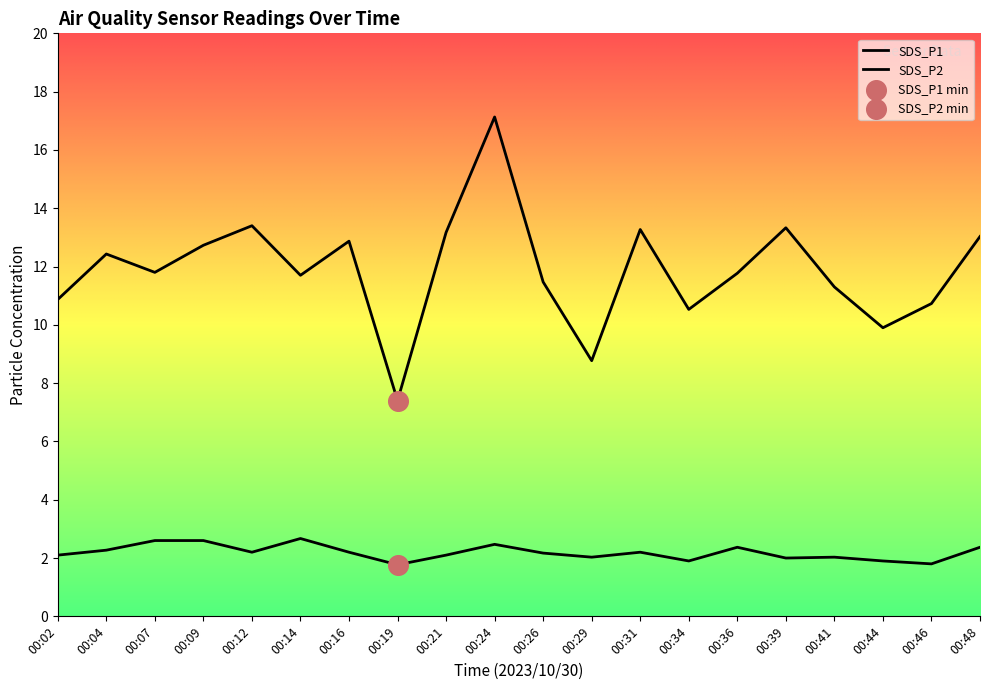

Which series contains the lowest Y value?

SDS_P2